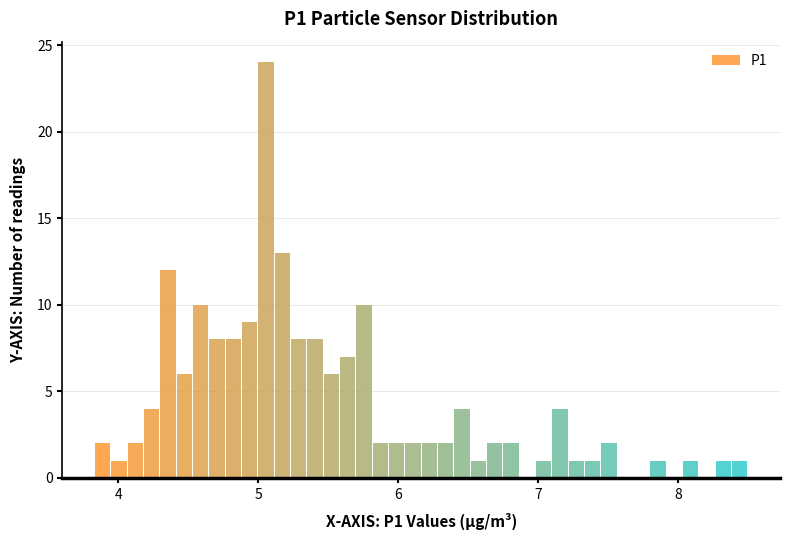

Around what value on the x-axis is the tallest bar? Give the approximate position of its centre, as read against the axis.

5.1